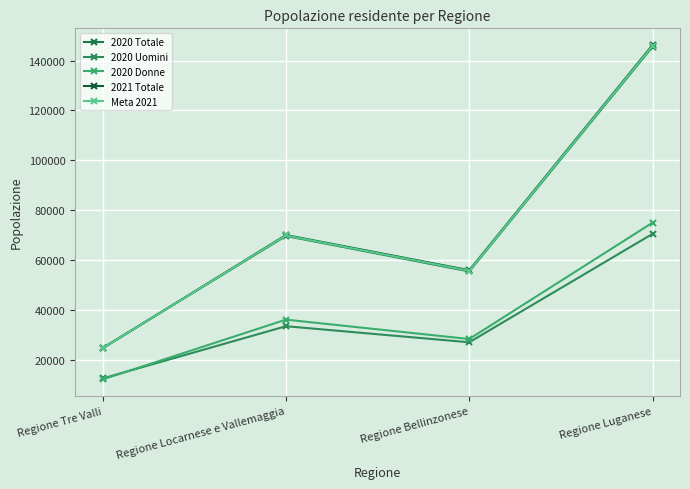

What is the highest value of the 2020 Donne series?

75033